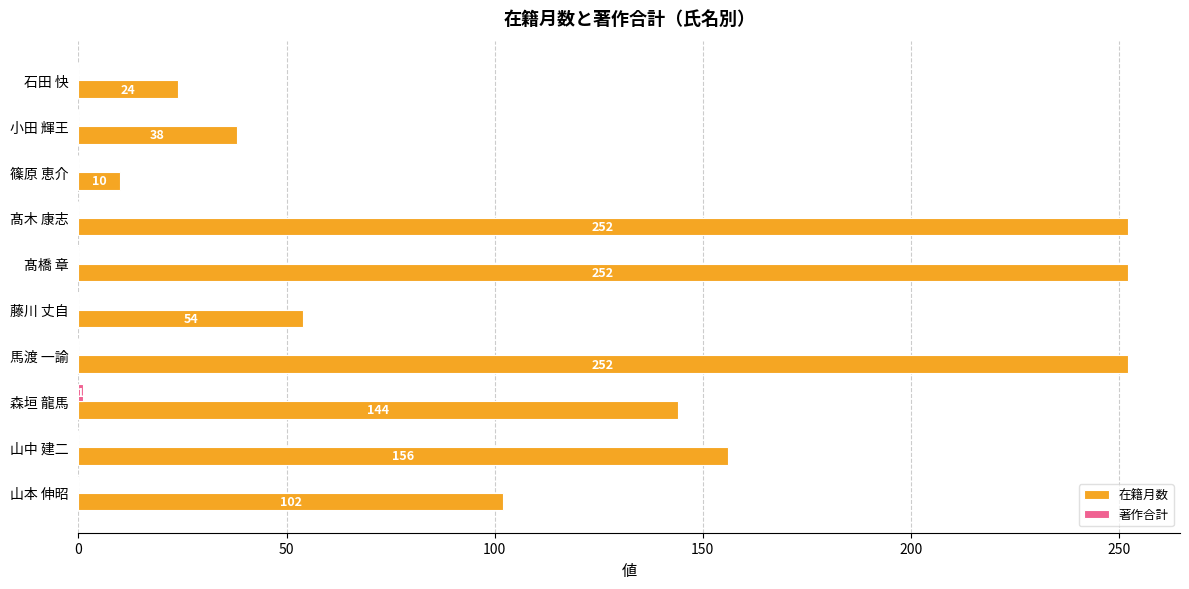

What is the sum of all 在籍月数 values?

1284